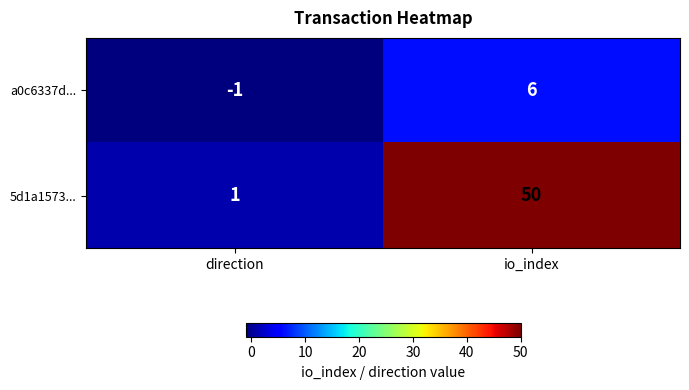

At direction, list the series in order from smallest to largest.

a0c6337d..., 5d1a1573...